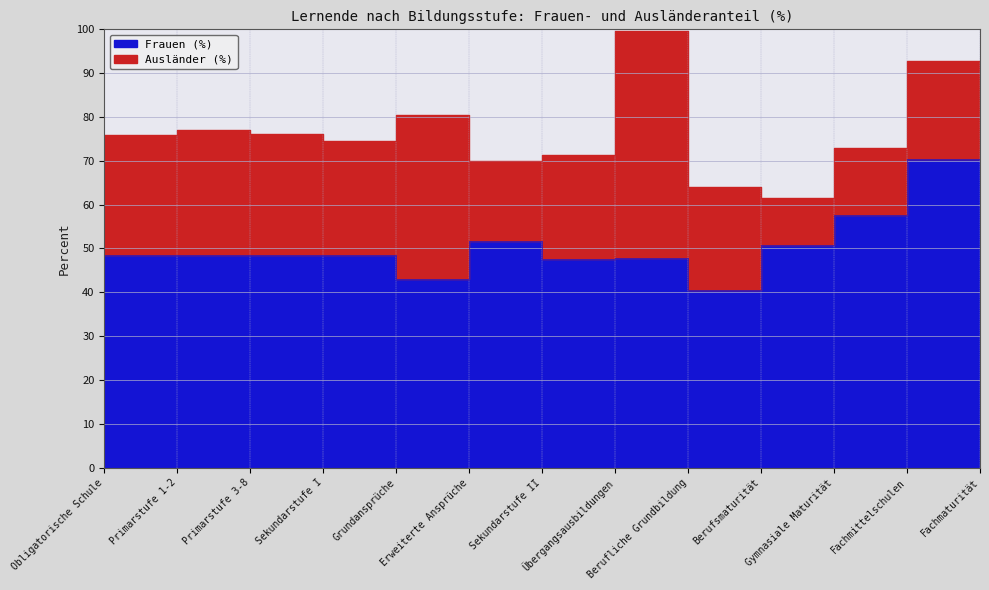

How many interior local valleys (lower than both neighbors) does the data have?

4